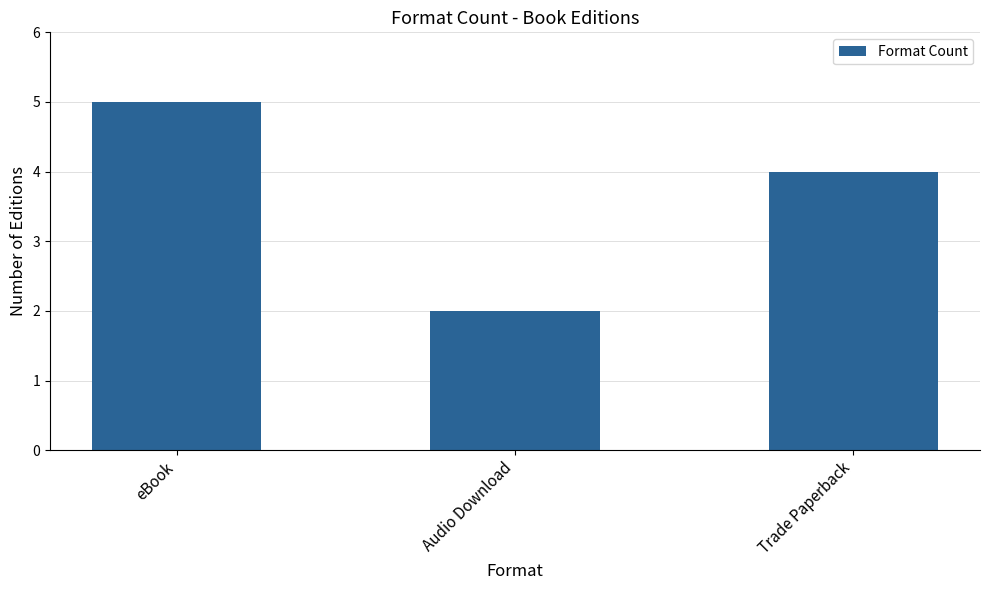

What is the smallest value displayed?

2